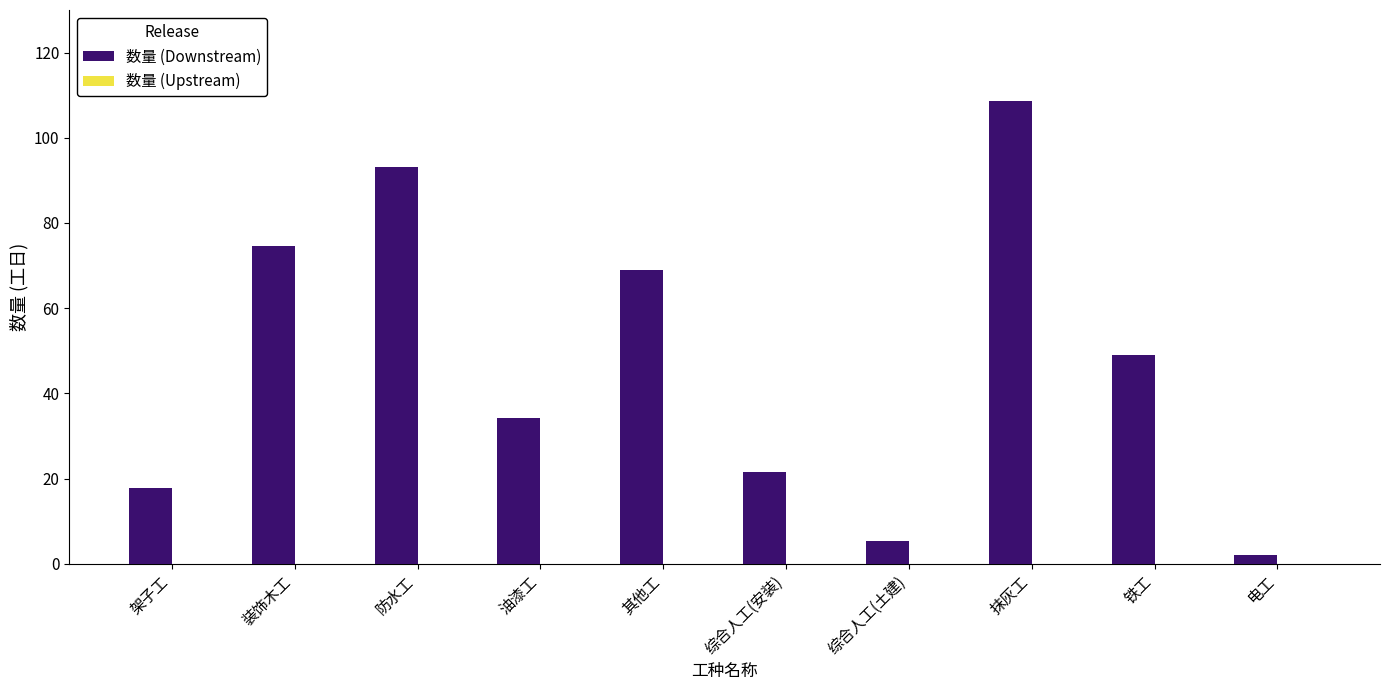

Which has a higher value, 铁工 or 架子工?

铁工